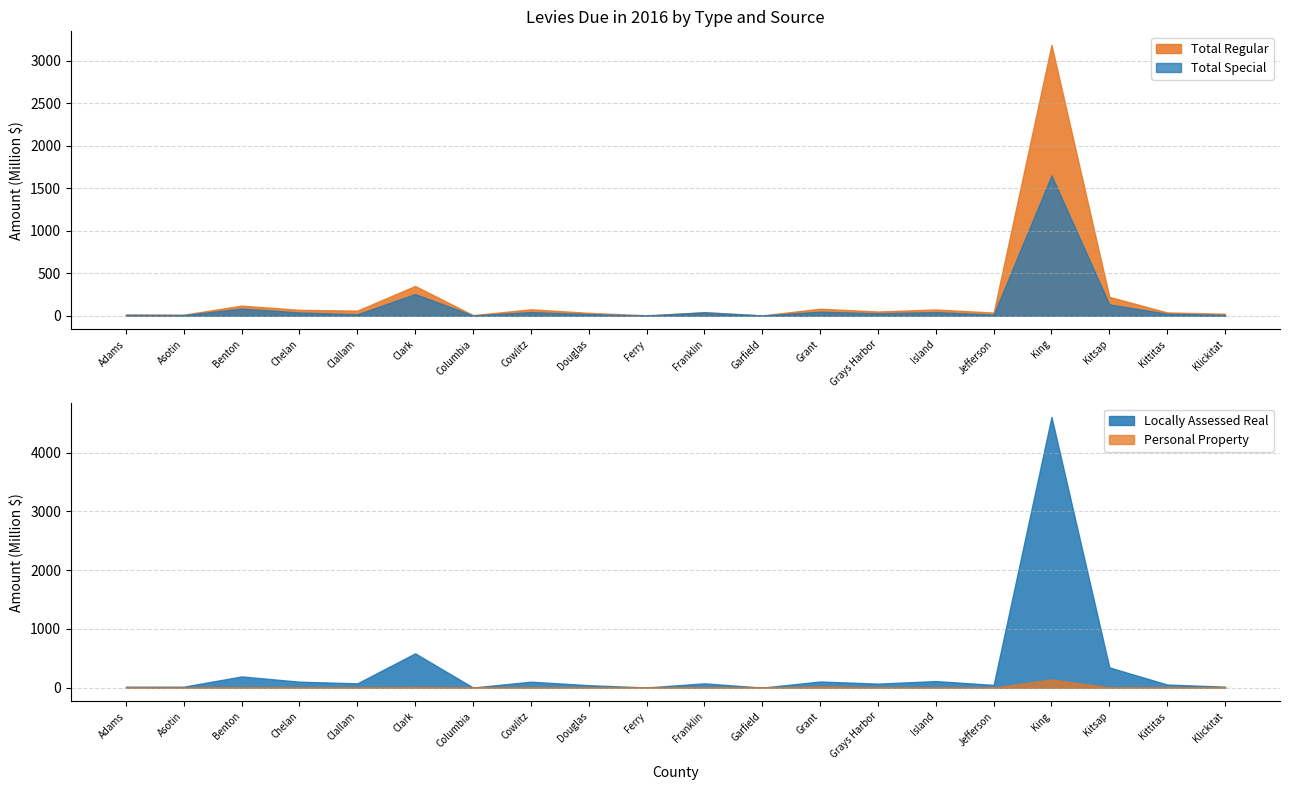

What is the difference between the second highest and minimum values in the Locally Assessed Real series?

582.7